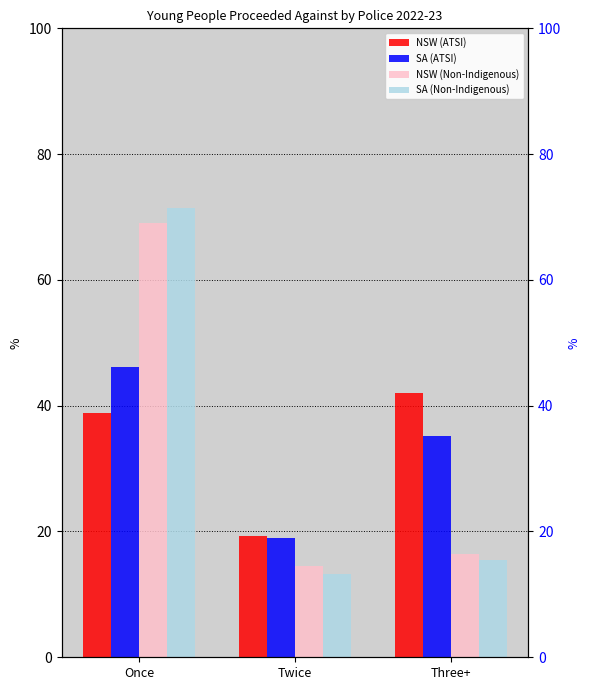

Rank the categories by SA (Non-Indigenous) value from highest to lowest.

Once, Three+, Twice